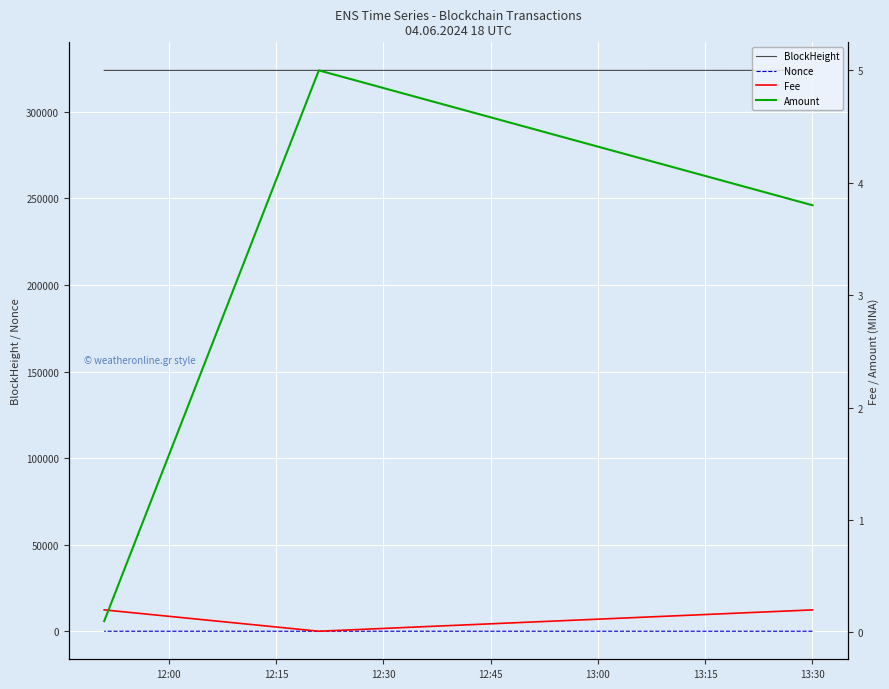

Between 12:15 and 12:00, which is larger?

12:00